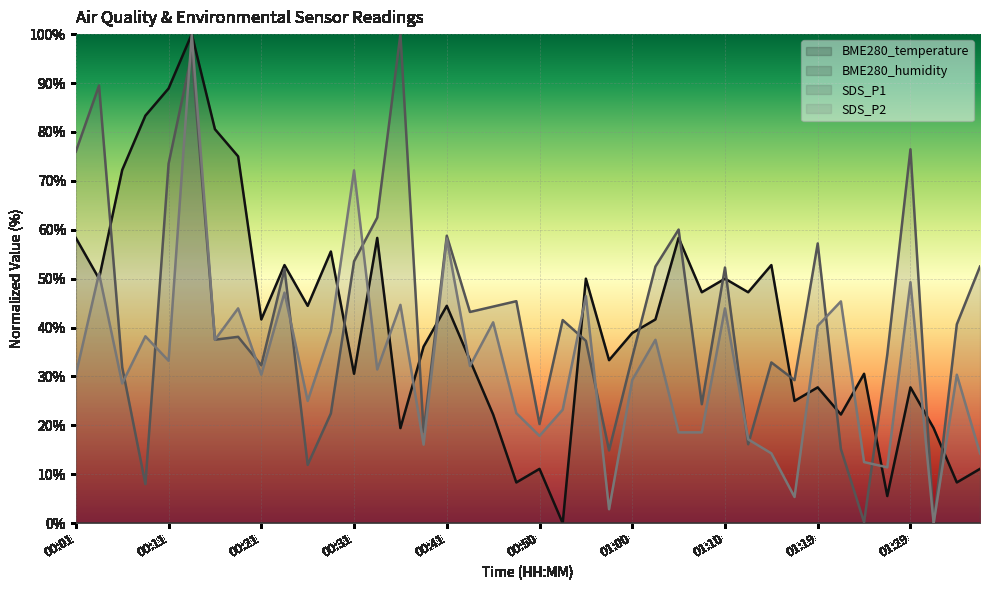

How many lines are shown in the chart?

4